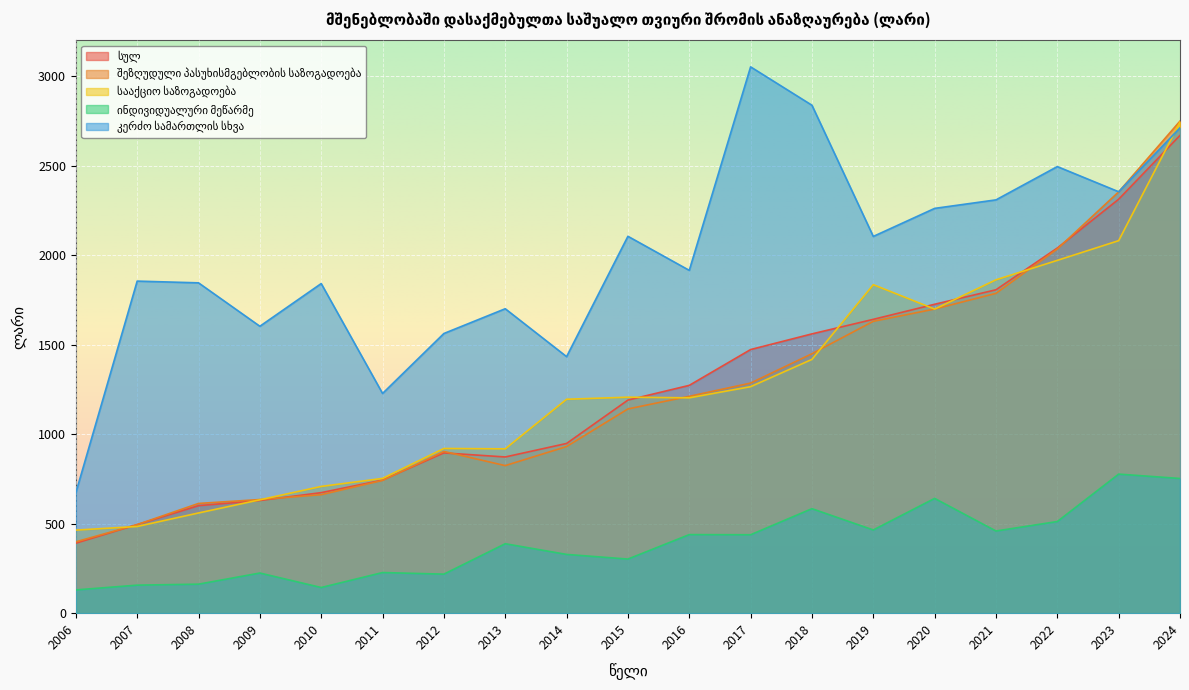

What is the difference between the maximum and second lowest values in the სულ series?

2174.5